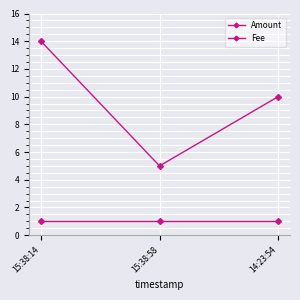

What is the label of the 1st point from the right?

14:23:54